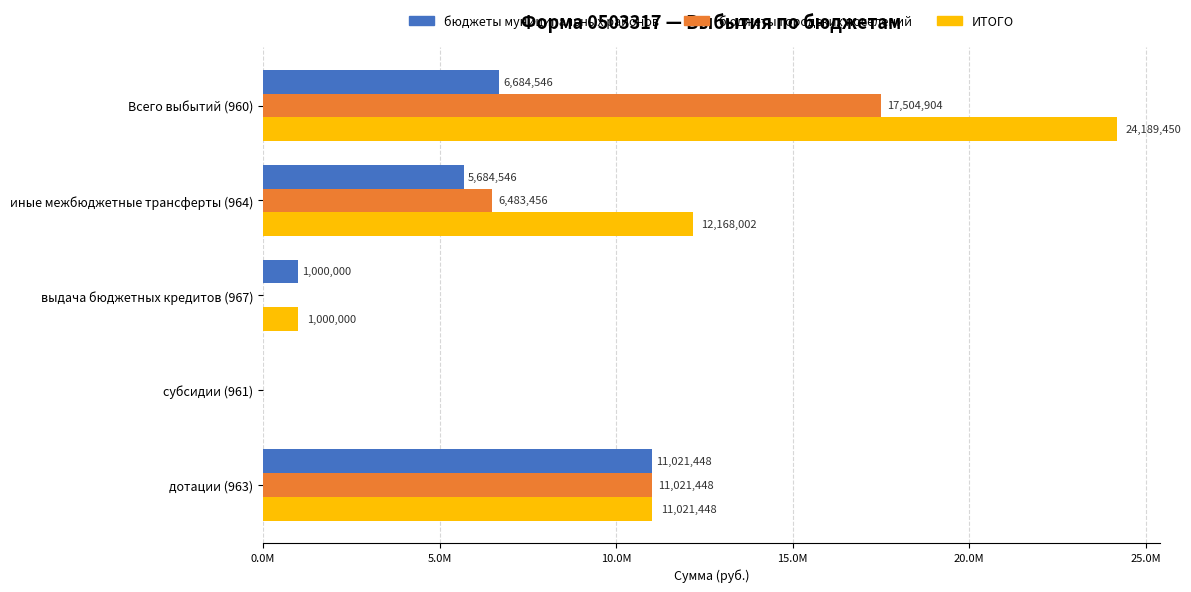

What are all the series names shown in the legend?

бюджеты муниципальных районов, бюджеты городских поселений, ИТОГО